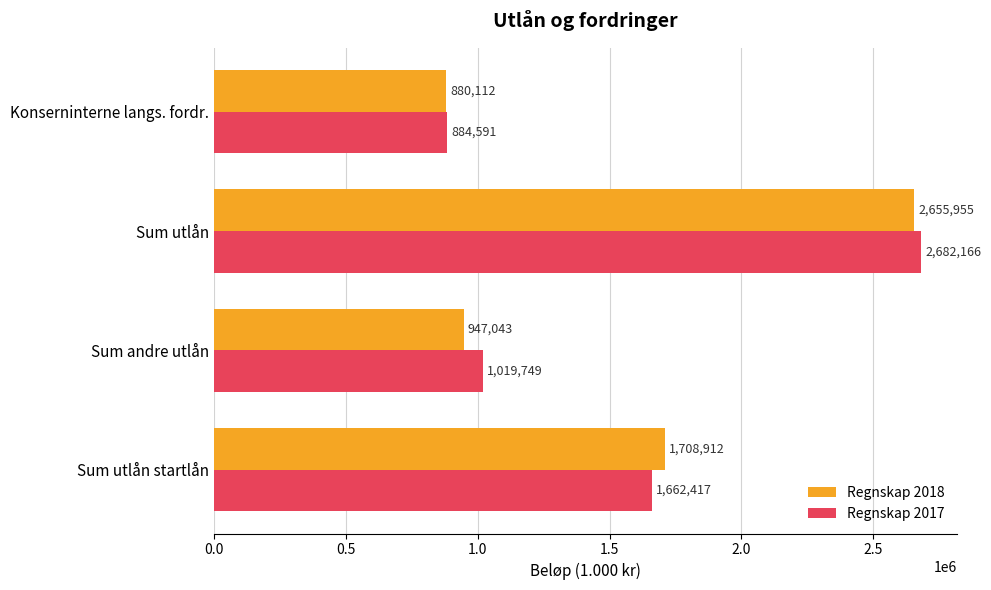

What is the difference between the Regnskap 2017 values at Sum utlån and Sum utlån startlån?

1019749.0